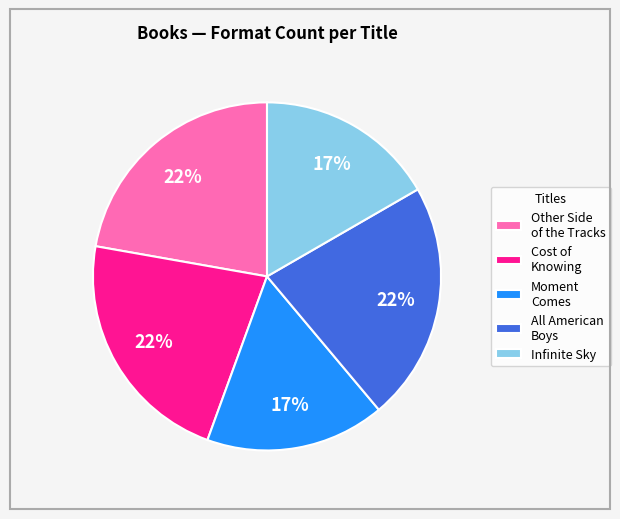

Between Moment Comes and Other Side of the Tracks, which is larger?

Other Side of the Tracks